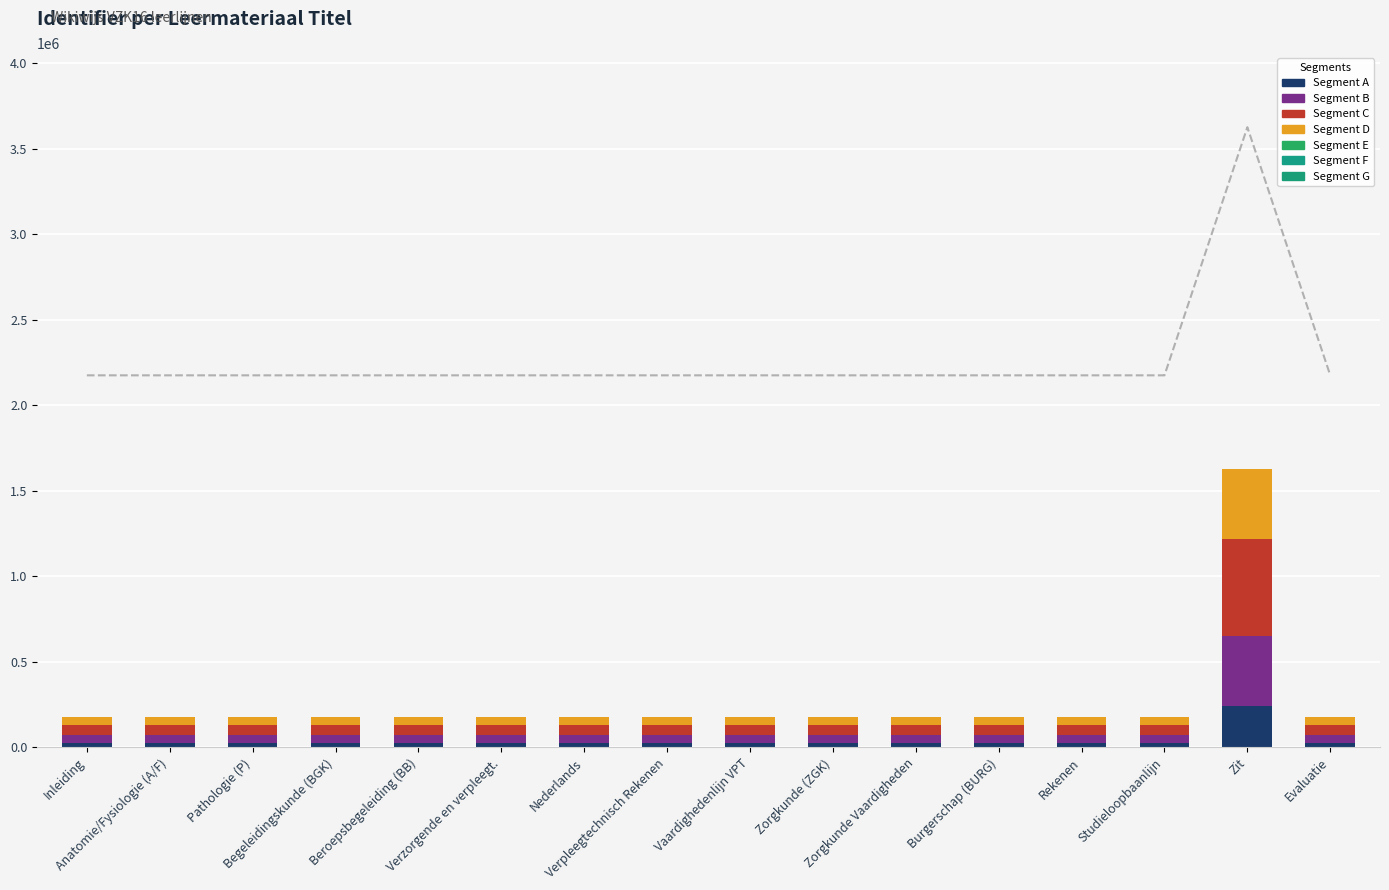

What is the difference between the values at Evaluatie and Vaardighedenlijn VPT?

15